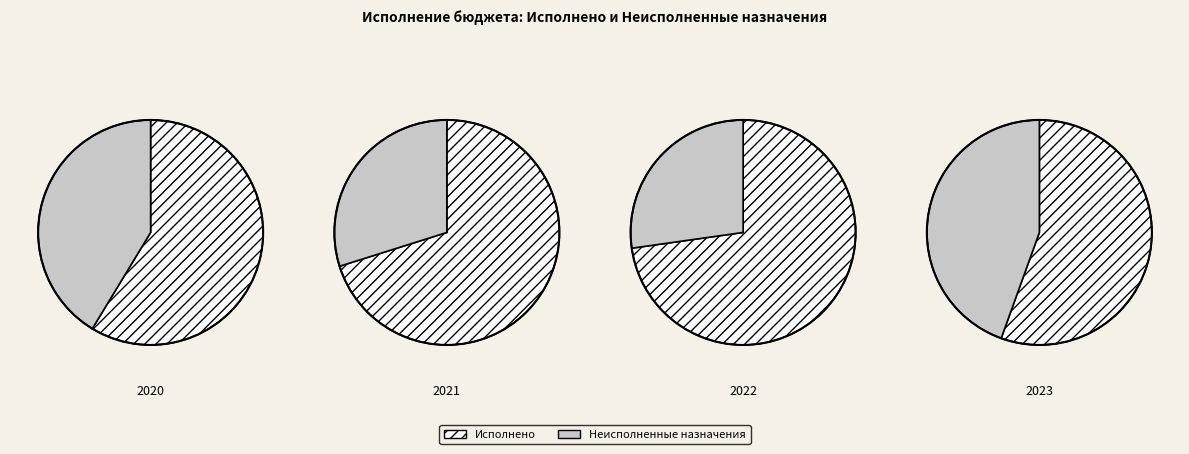

How much of the chart is everything except 5027637.41?

58.7%